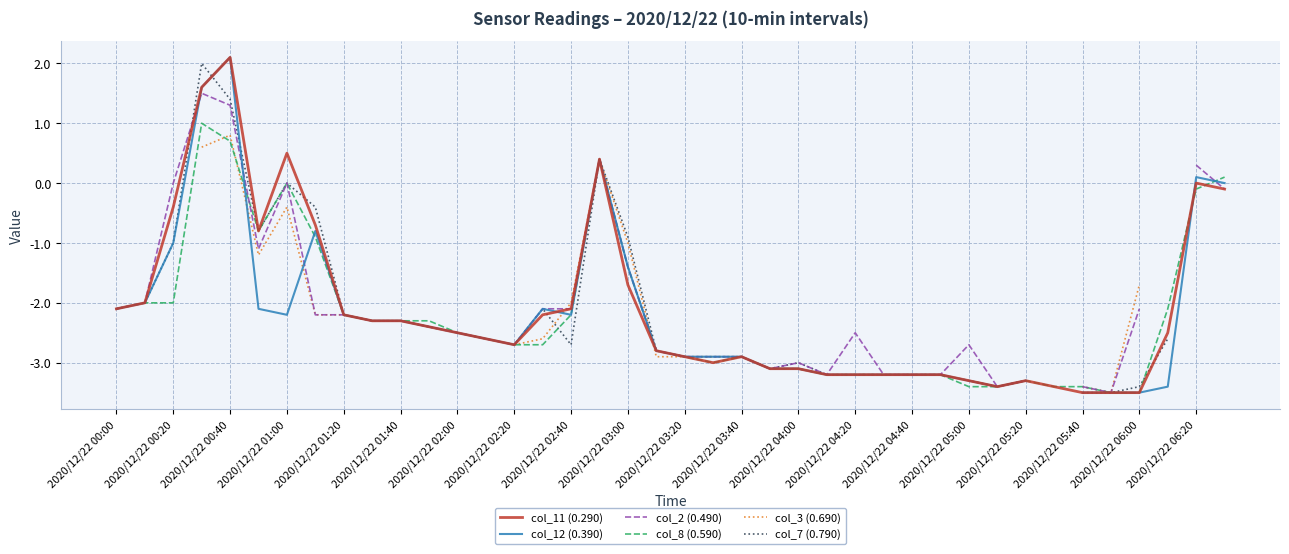

How many lines are shown in the chart?

6